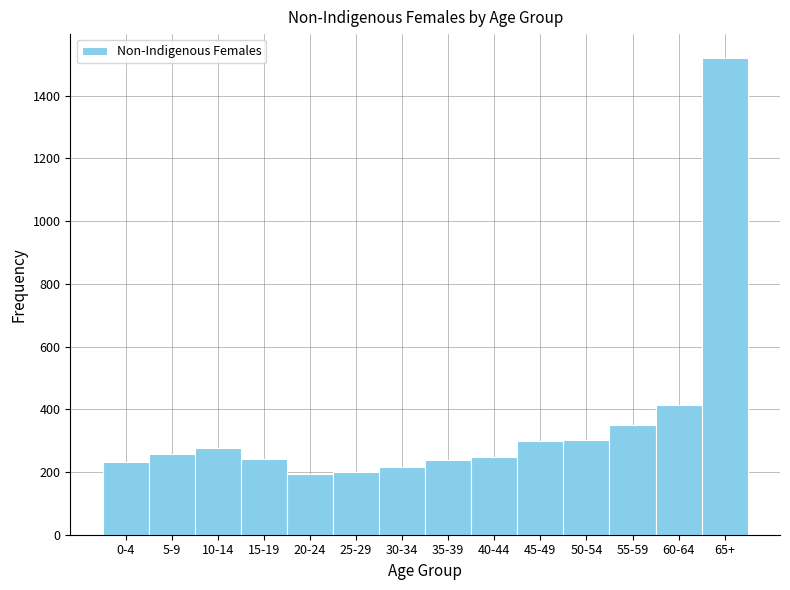

What is the sum of all values?

4985